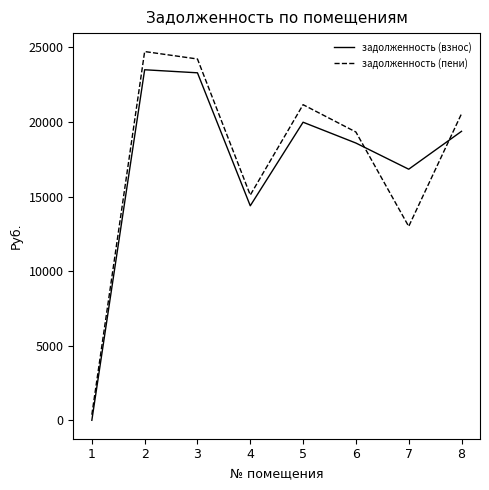

Which series ends up on top after the final intersection of задолженность (взнос) and задолженность (пени)?

задолженность (пени)